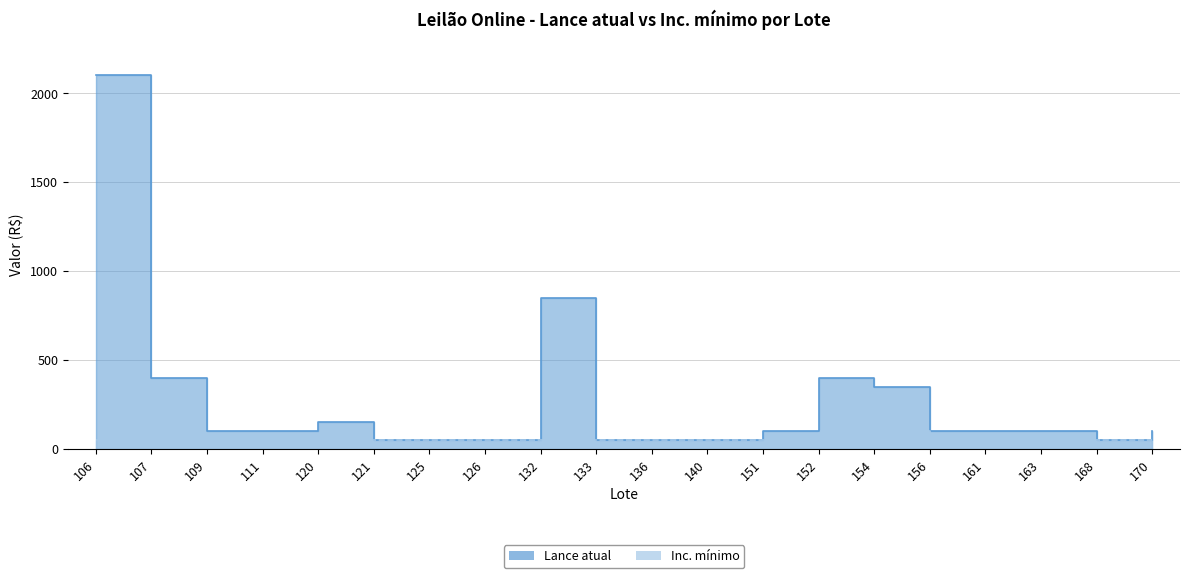

Reading right to left, what are all the values shown in this chart?

Lance atual: 100	50	100	100	100	350	400	100	50	50	50	850	50	50	50	150	100	100	400	2100
Inc. mínimo: 50	50	50	50	50	100	100	50	50	50	50	50	50	50	50	50	50	50	50	50